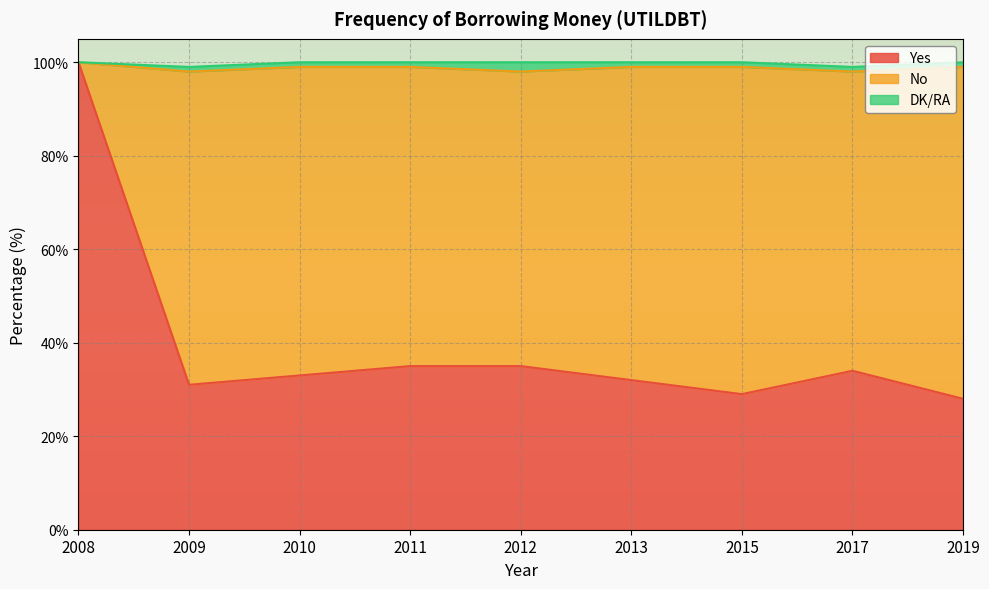

At which label does DK/RA reach its minimum?

2008